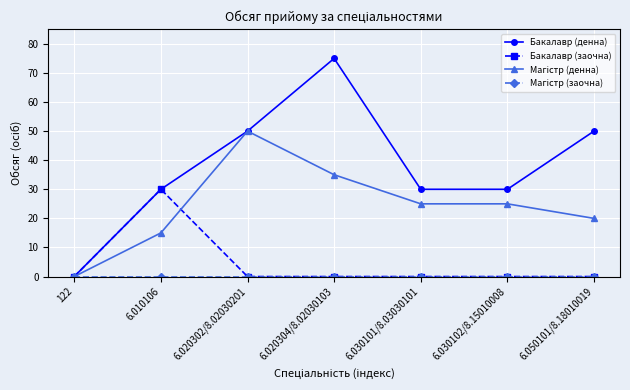

What is the label of the 1st point from the left?

122